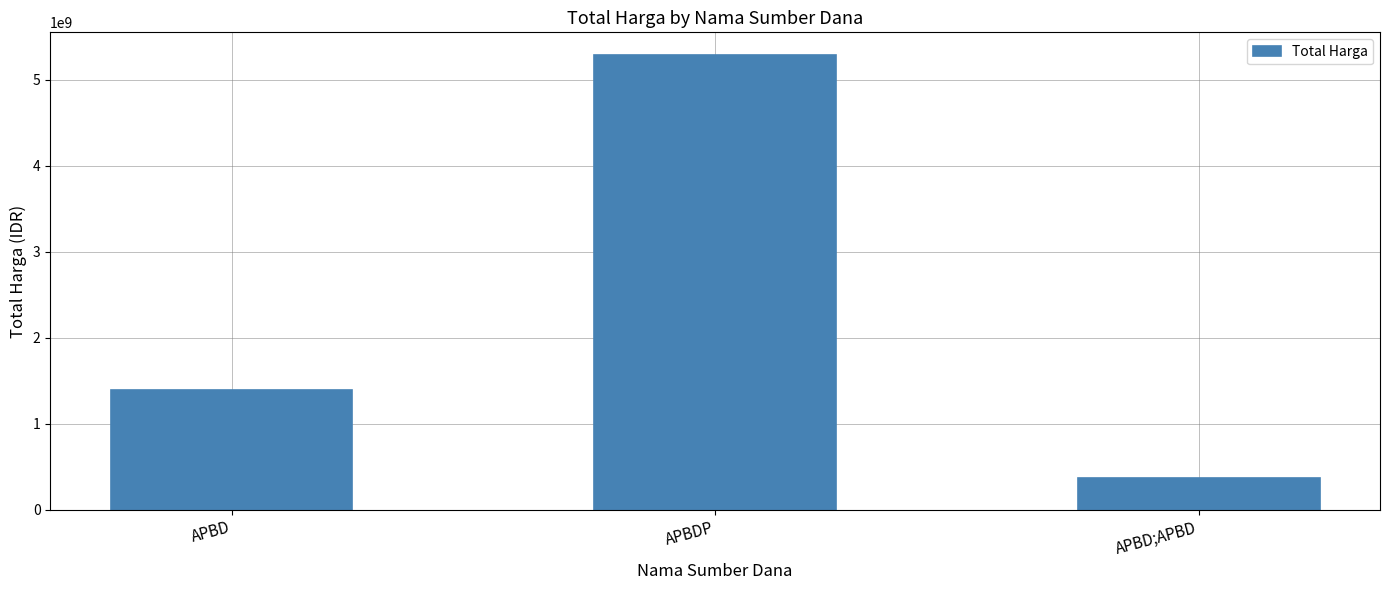

What value does the data have at APBDP, to the nearest 10?

5285288740